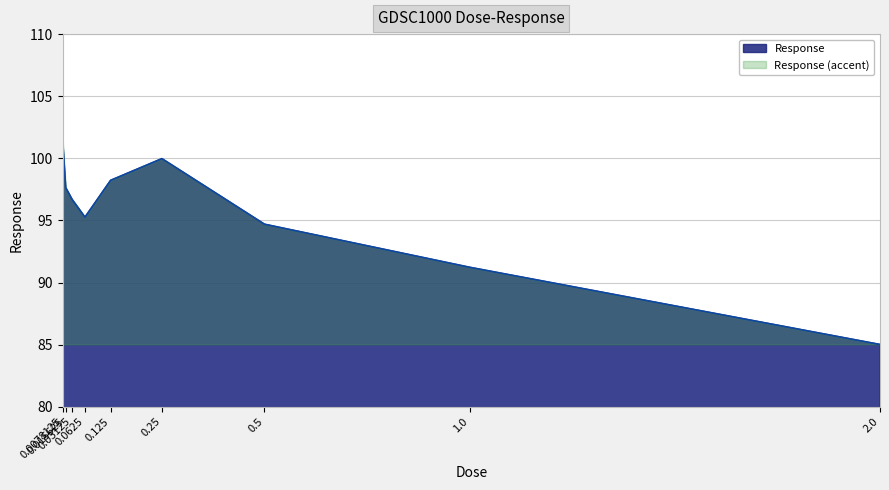

Reading right to left, transcribe all the data shown in this chart.

2.0=85.0	1.0=91.2	0.5=94.7	0.25=100.0	0.125=98.2	0.0625=95.3	0.03125=96.7	0.015625=97.6	0.0078125=101.7